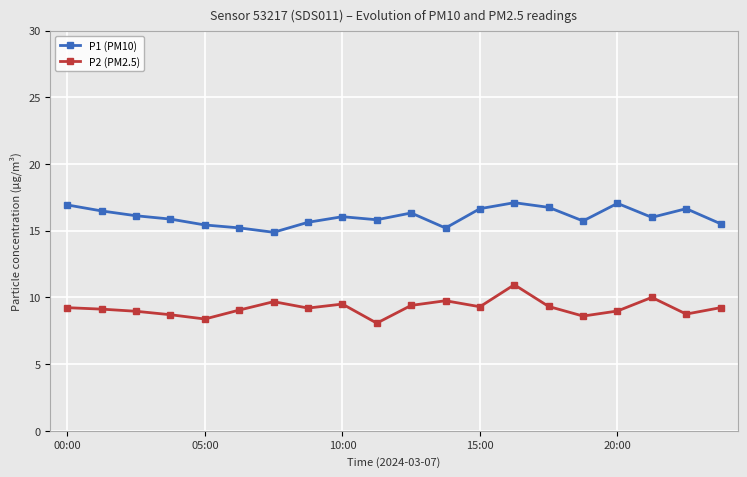

Count the number of categories in the chart.

20